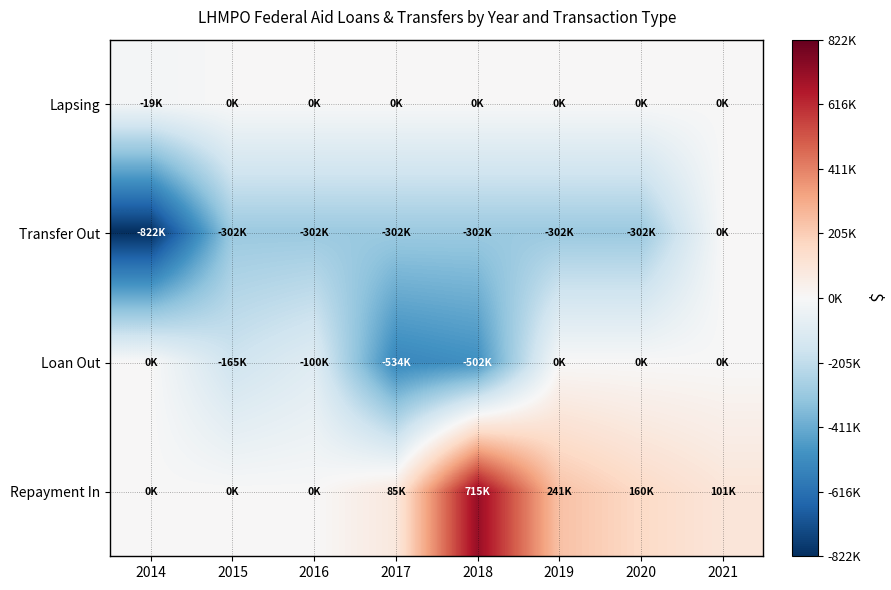

Reading right to left, extract all data points from this chart.

Lapsing: 2021=0	2020=0	2019=0	2018=0	2017=0	2016=0	2015=0	2014=-19147
Transfer Out: 2021=0	2020=-302770	2019=-302770	2018=-302770	2017=-302770	2016=-302770	2015=-302770	2014=-822537
Loan Out: 2021=0	2020=0	2019=0	2018=-502408	2017=-534762	2016=-100256	2015=-165341	2014=0
Repayment In: 2021=101268	2020=160000	2019=241140	2018=715103	2017=85256	2016=0	2015=0	2014=0